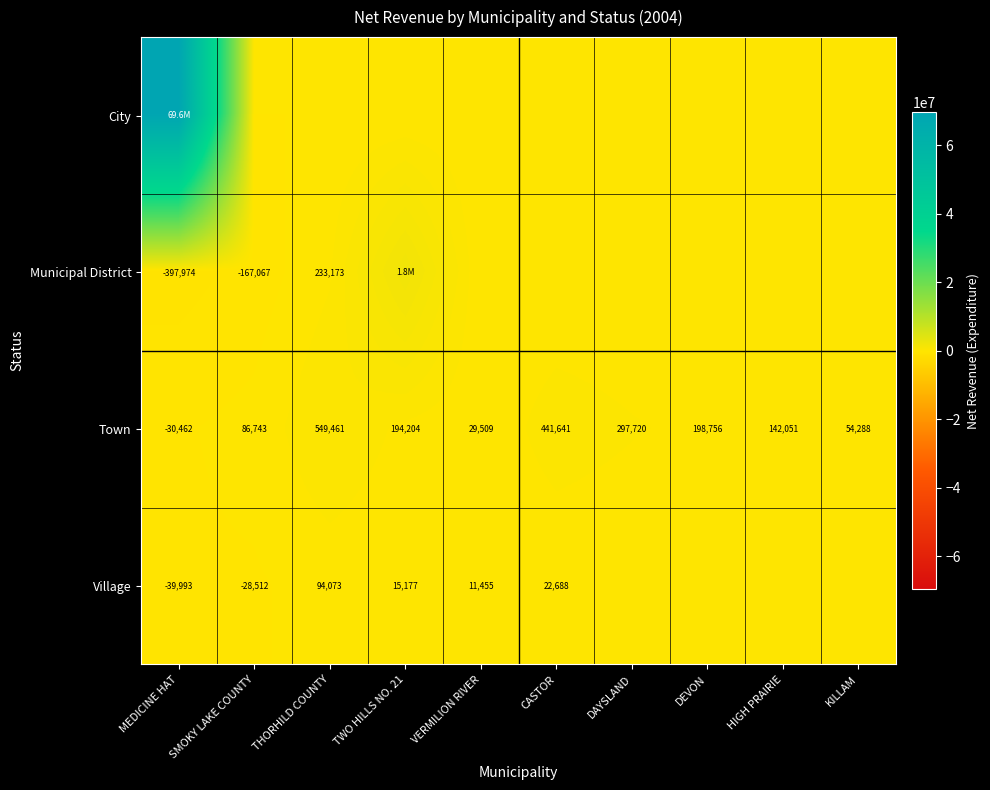

What is the sum of all Town values?

1963911